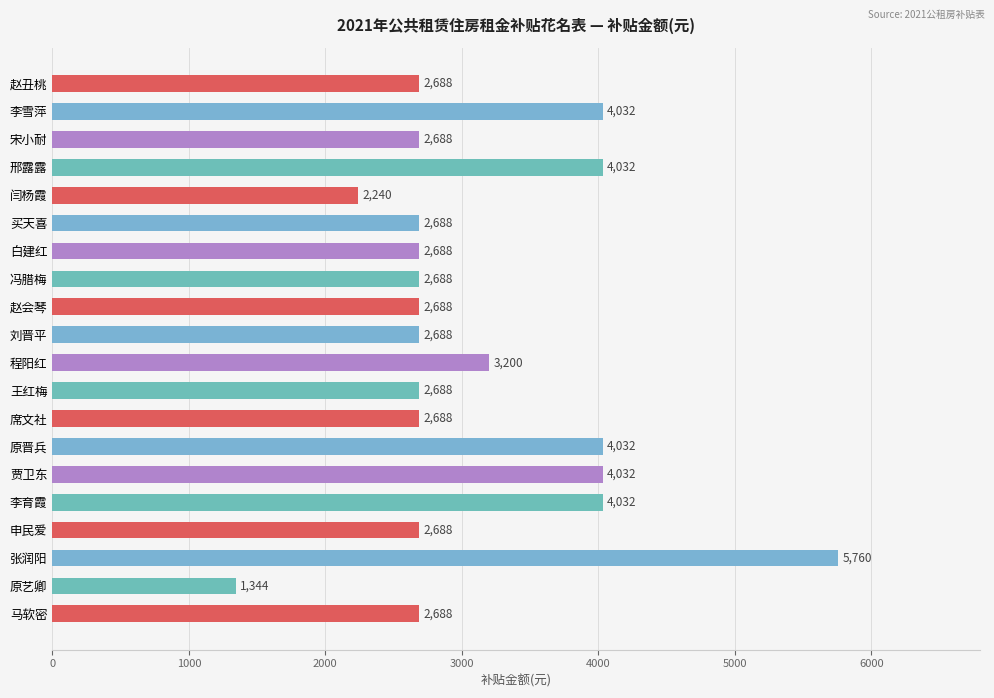

What is the value of the 17th bar from the top?

2688